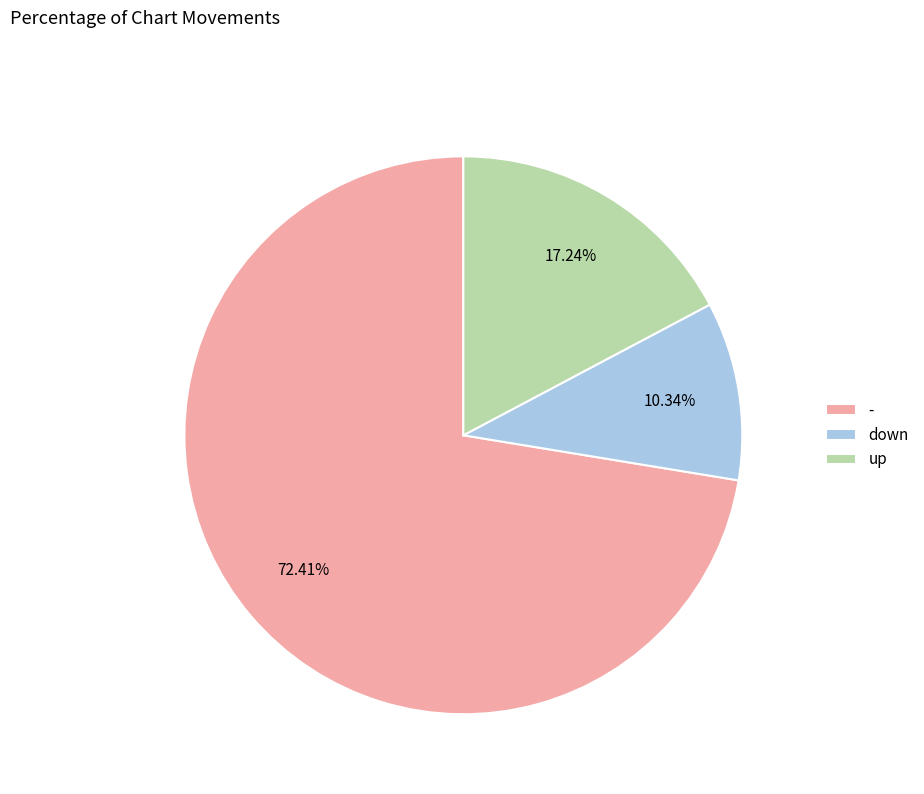

What portion of the pie excludes down?

89.7%